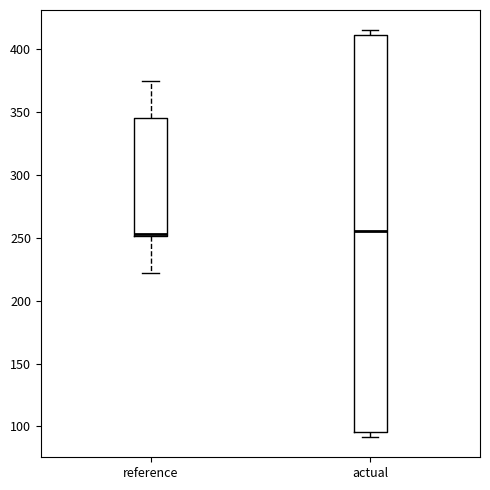

Reading left to right, transcribe this box plot: for each box, give where its median line is, the range the box spans, and where its two whiskers end, as read against the y-axis. The values are not printed on the chart, so give them approximately, as read against the axis.

reference: median 255, box 250 to 345, whiskers 220 to 375
actual: median 255, box 95 to 410, whiskers 90 to 415